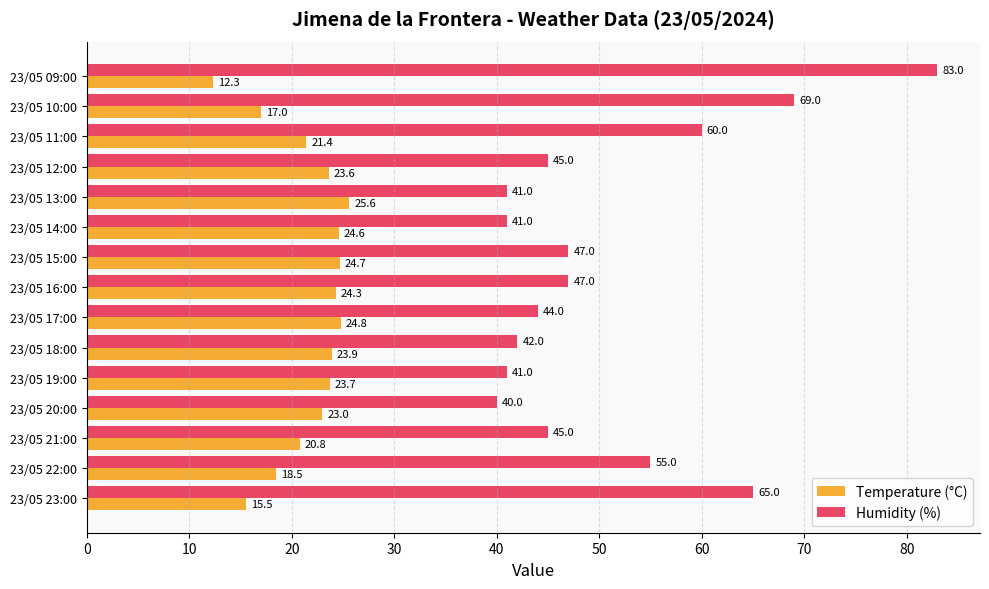

What is the difference between the highest and lowest values at 23/05 17:00?

19.2